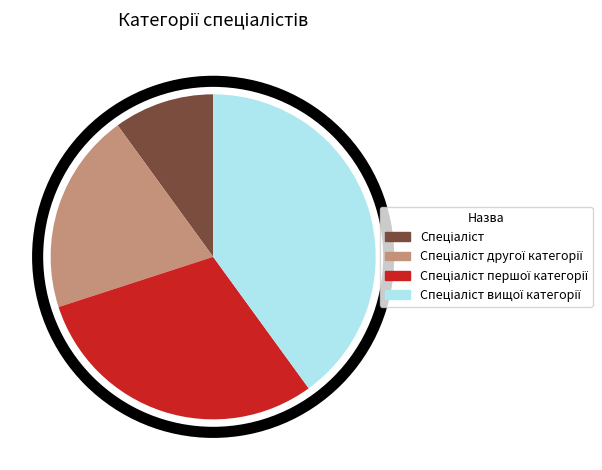

Is there a majority slice in this chart?

No